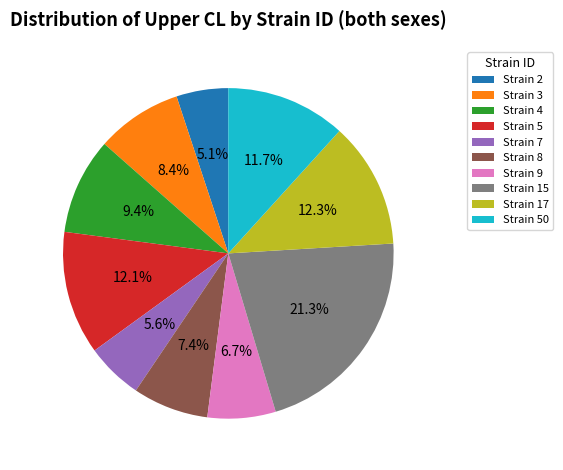

Which slice is the largest?

Strain 15